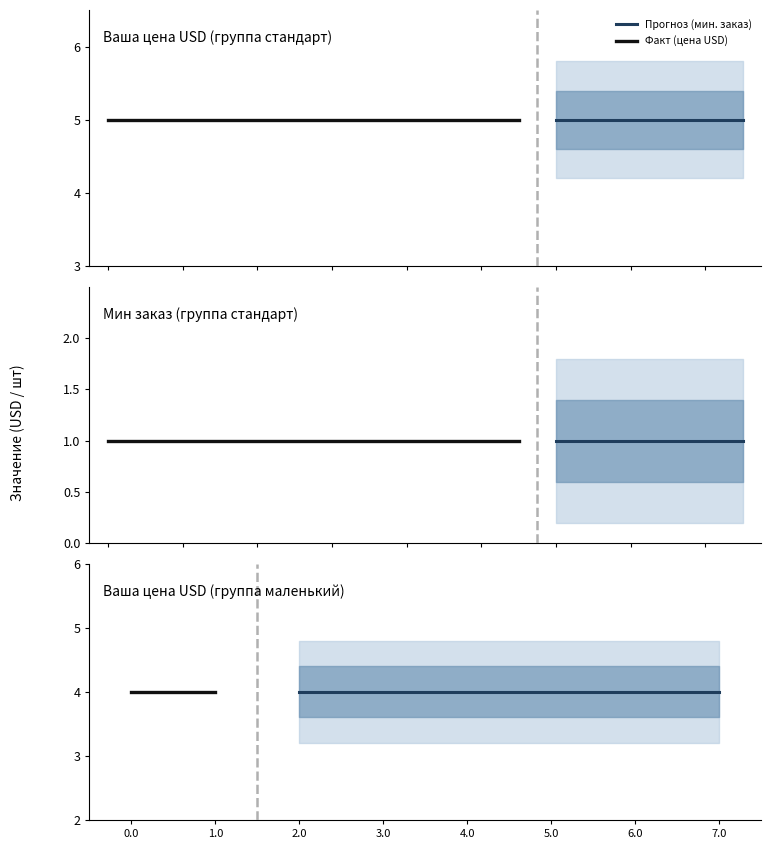

True or false: Мин заказ and Ваша цена USD cross at least once.

False